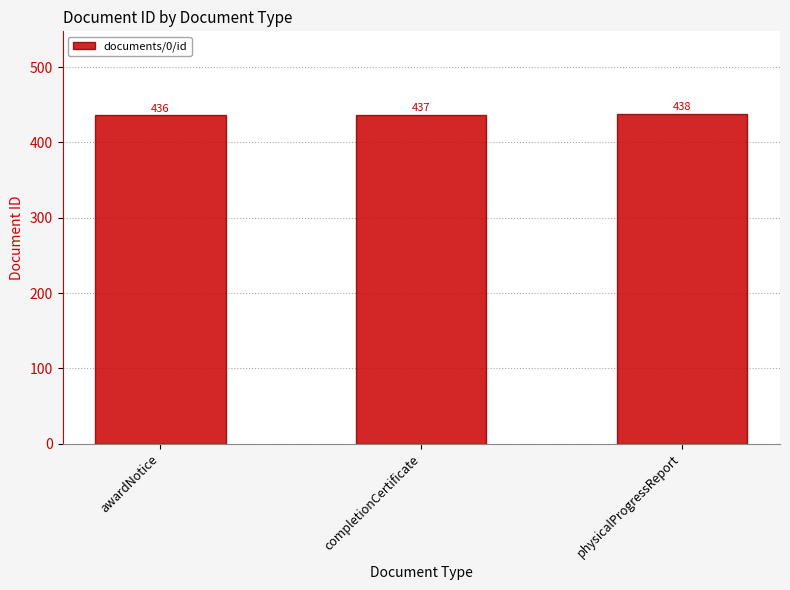

Which label corresponds to the smallest value in the chart?

awardNotice